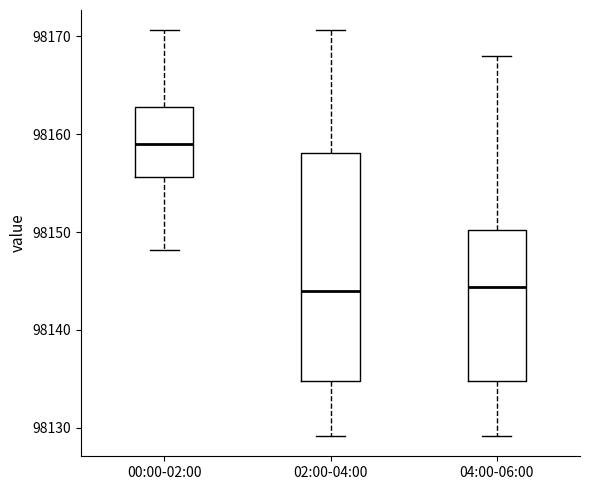

Reading left to right, read every box against the y-axis: the position of its median line, the range the box covers, and the ends of its whiskers. The values are not printed on the chart, so give them approximately, as read against the axis.

00:00-02:00: median 98159, box 98156 to 98163, whiskers 98148 to 98171
02:00-04:00: median 98144, box 98135 to 98158, whiskers 98129 to 98171
04:00-06:00: median 98144, box 98135 to 98150, whiskers 98129 to 98168